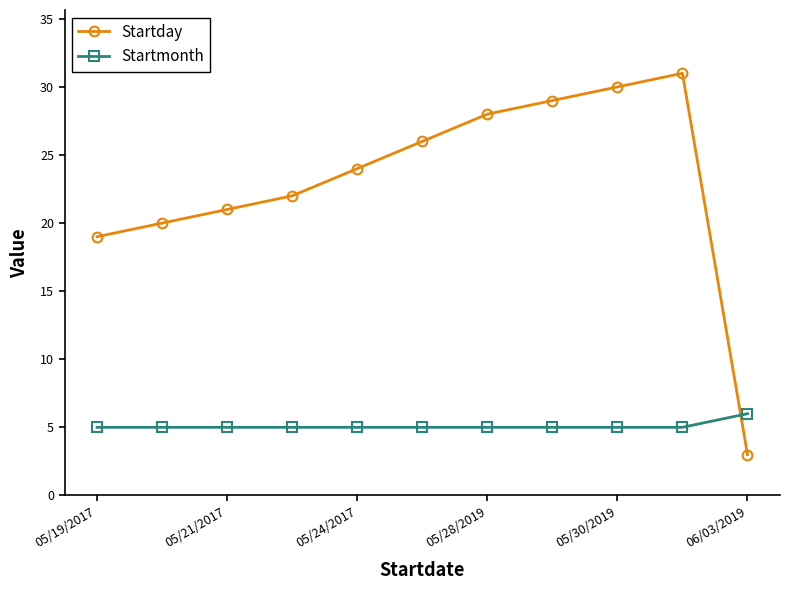

What is the maximum value shown in the chart?

31